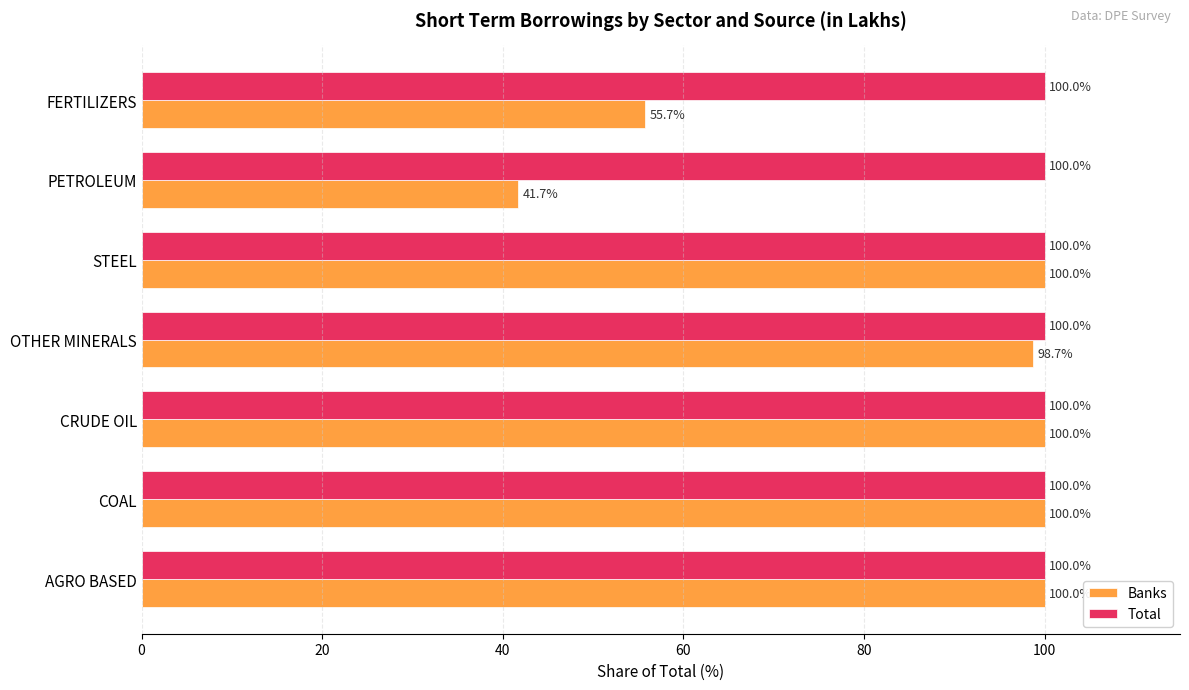

True or false: Total has a value of 100.0 at CRUDE OIL.

True